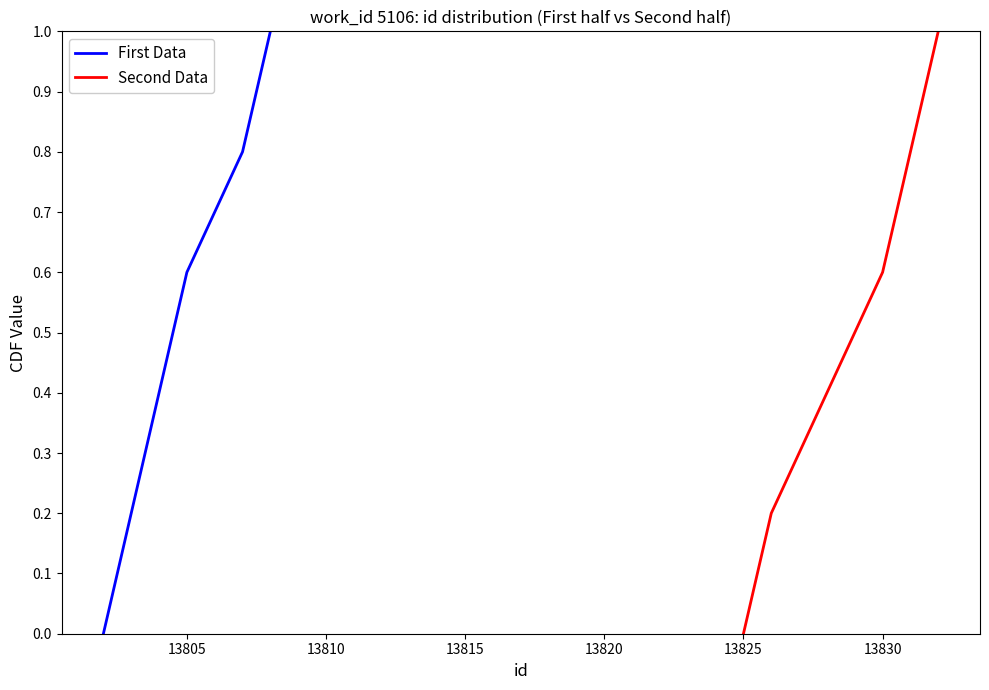

What is the average value of the First Data series?

0.5